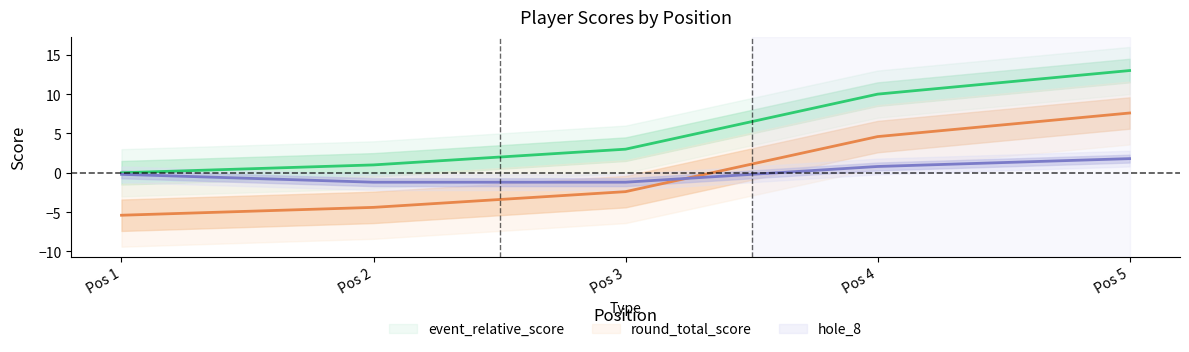

True or false: hole_8 and event_total_score intersect in this chart.

True